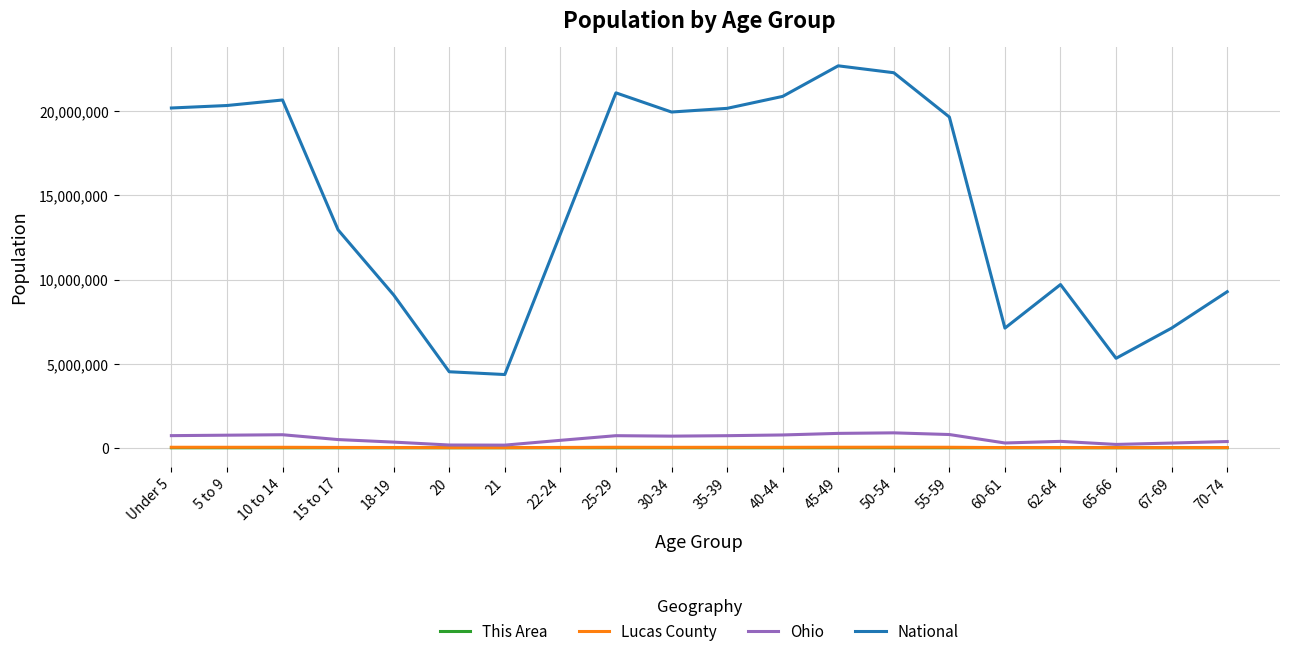

What is the total value across all series at 25-29?

21850205